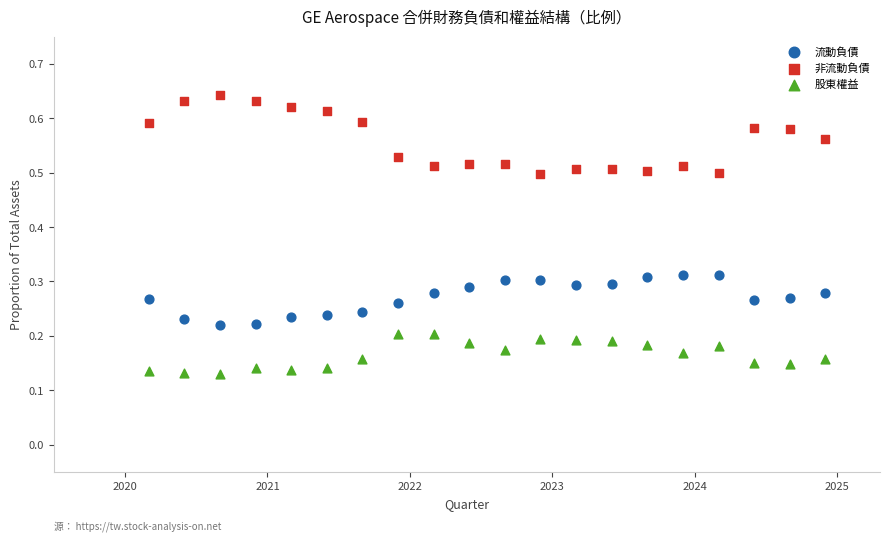

Across all data points, what is the range of X values (max minus min)?

4.8